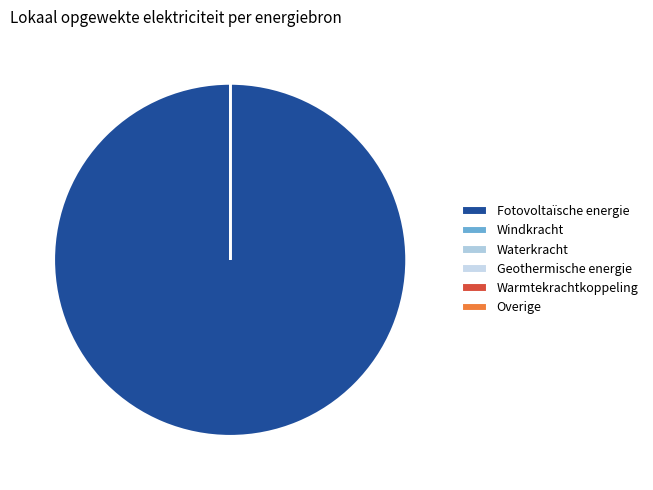

Which category has the smallest portion of the pie?

Windkracht